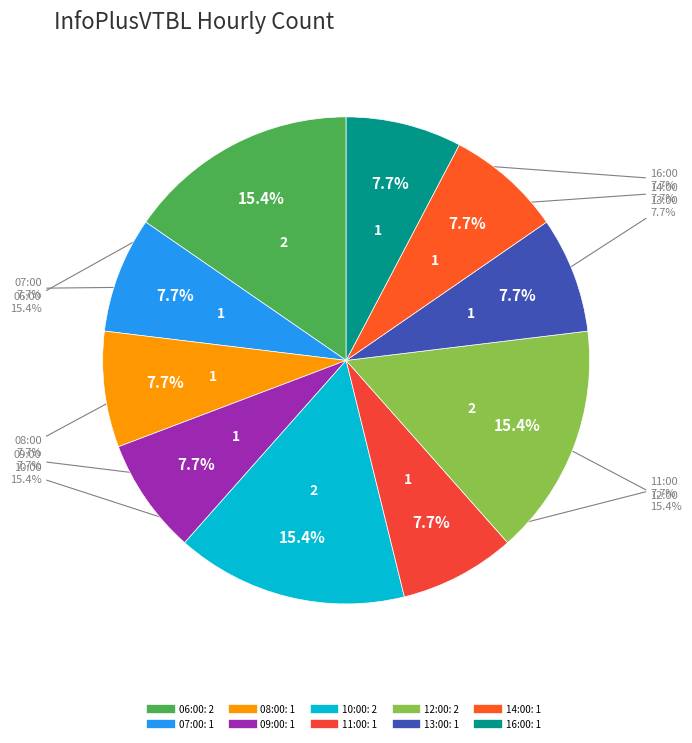

To the nearest percent, what is the combined percentage of 08:00 and 09:00?

15%